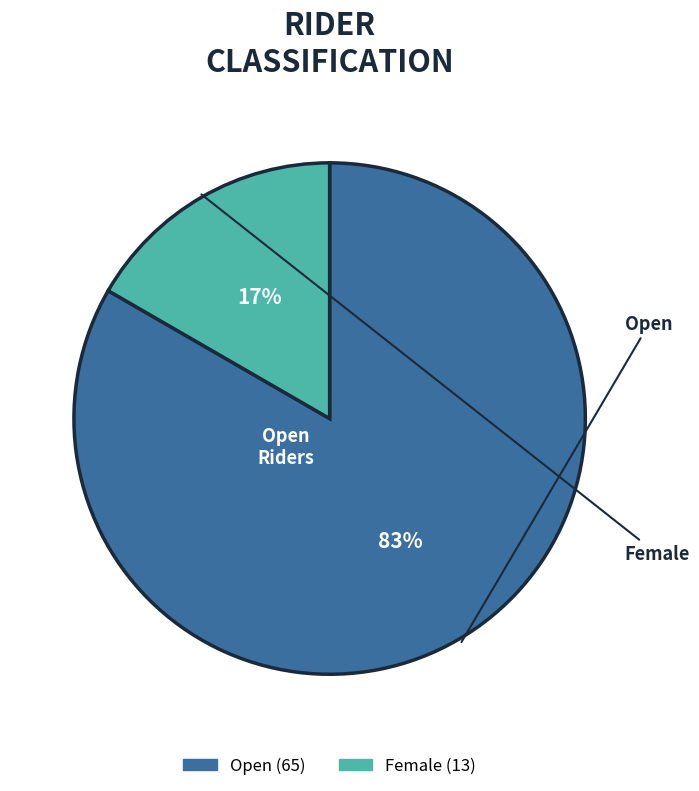

Which category has the smallest portion of the pie?

Female